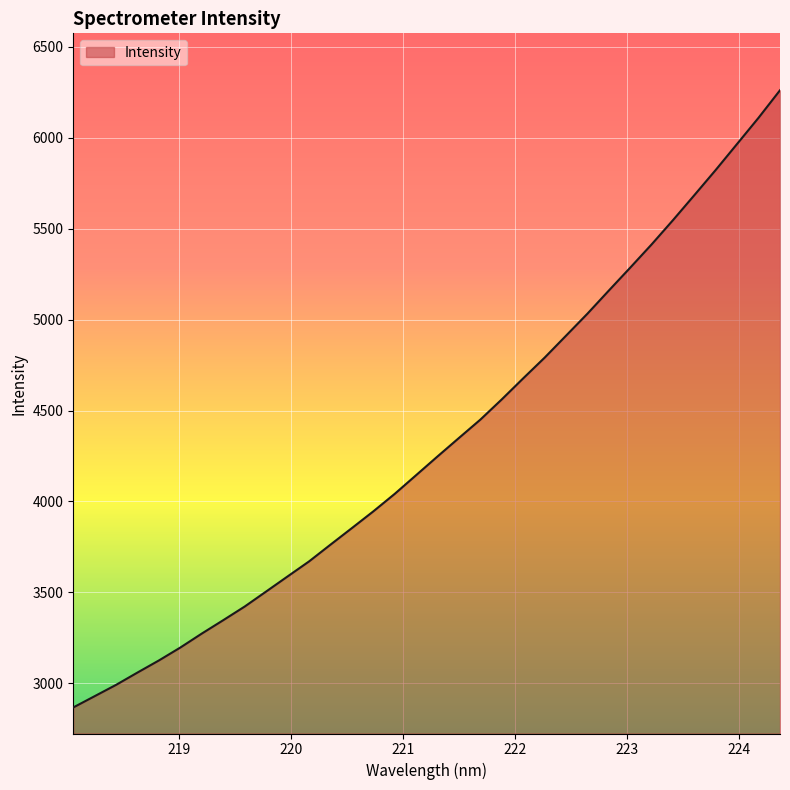

What is the smallest value displayed?

2866.7